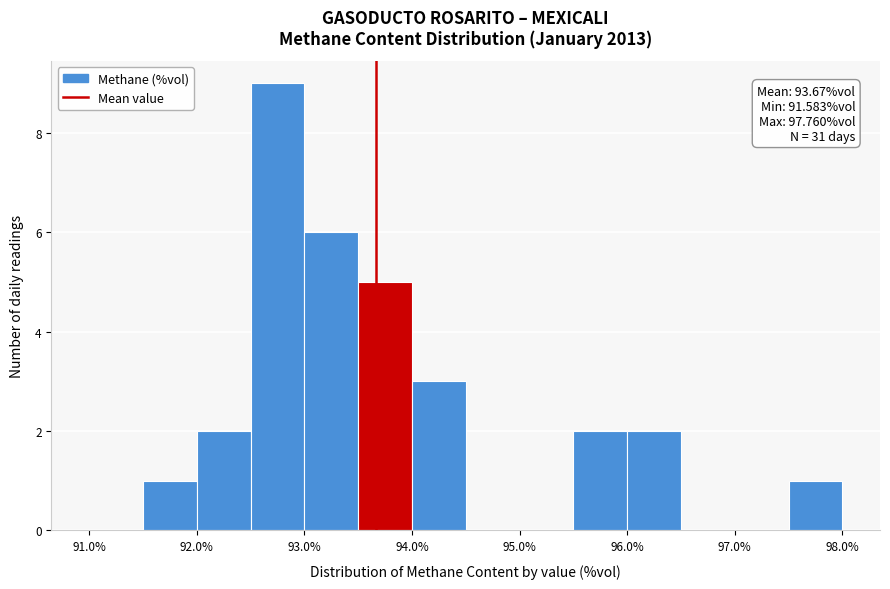

Over which range of the x-axis is the bar tallest?

92.5 to 93.0